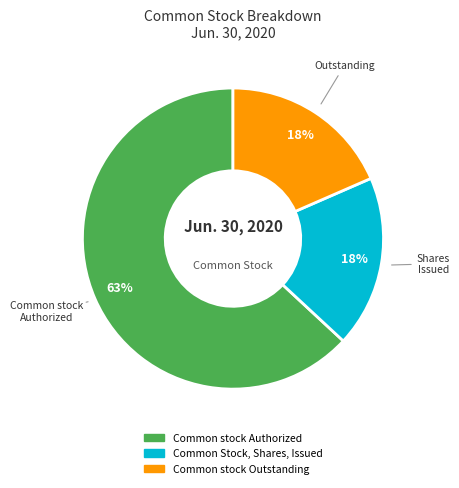

Is the sum of Common stock Outstanding and Common Stock, Shares, Issued greater than half?

No